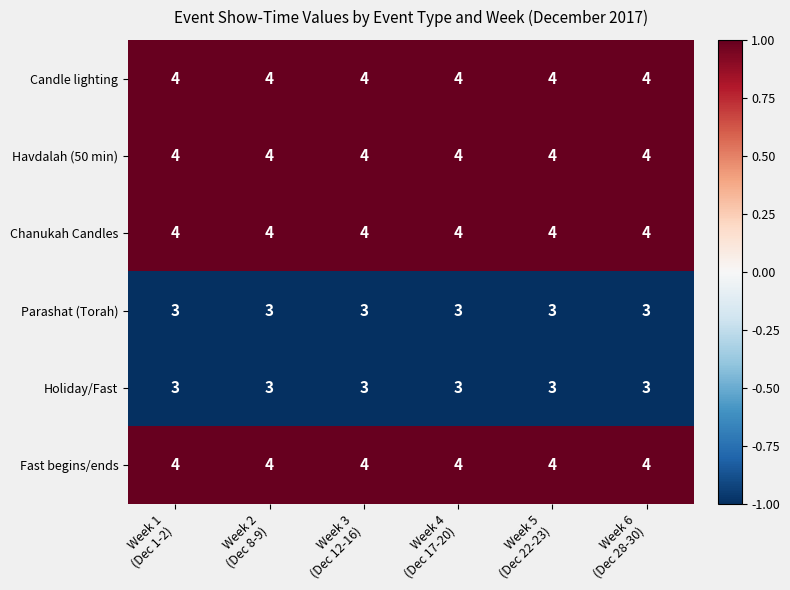

What is the highest value of the Candle lighting series?

4